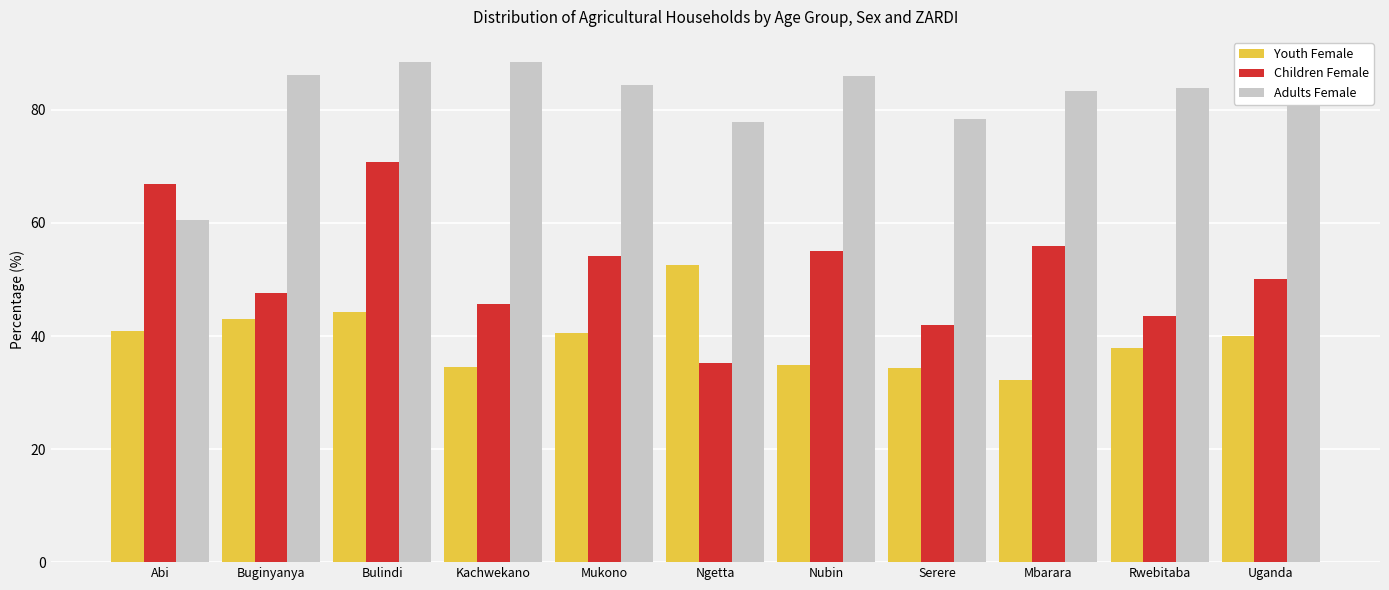

What is the minimum value shown in the chart?

32.2